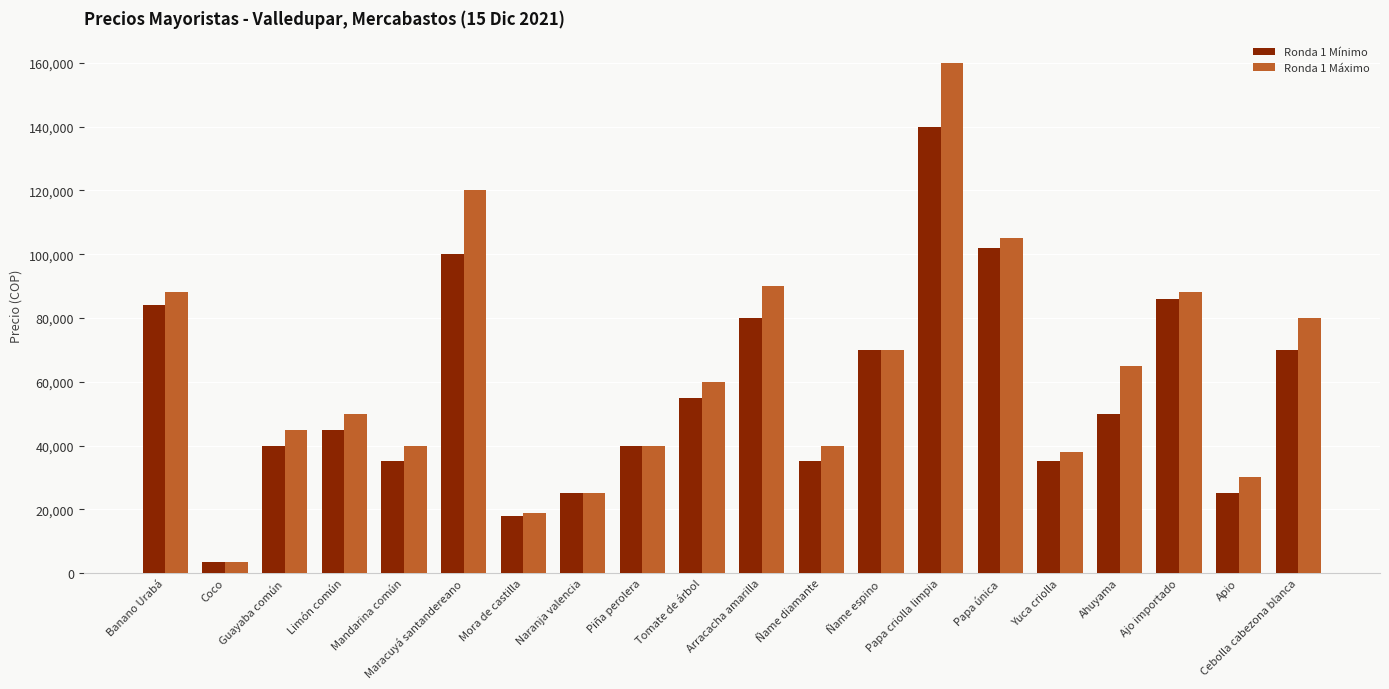

Which series has the largest range (max minus min)?

Ronda 1 Máximo